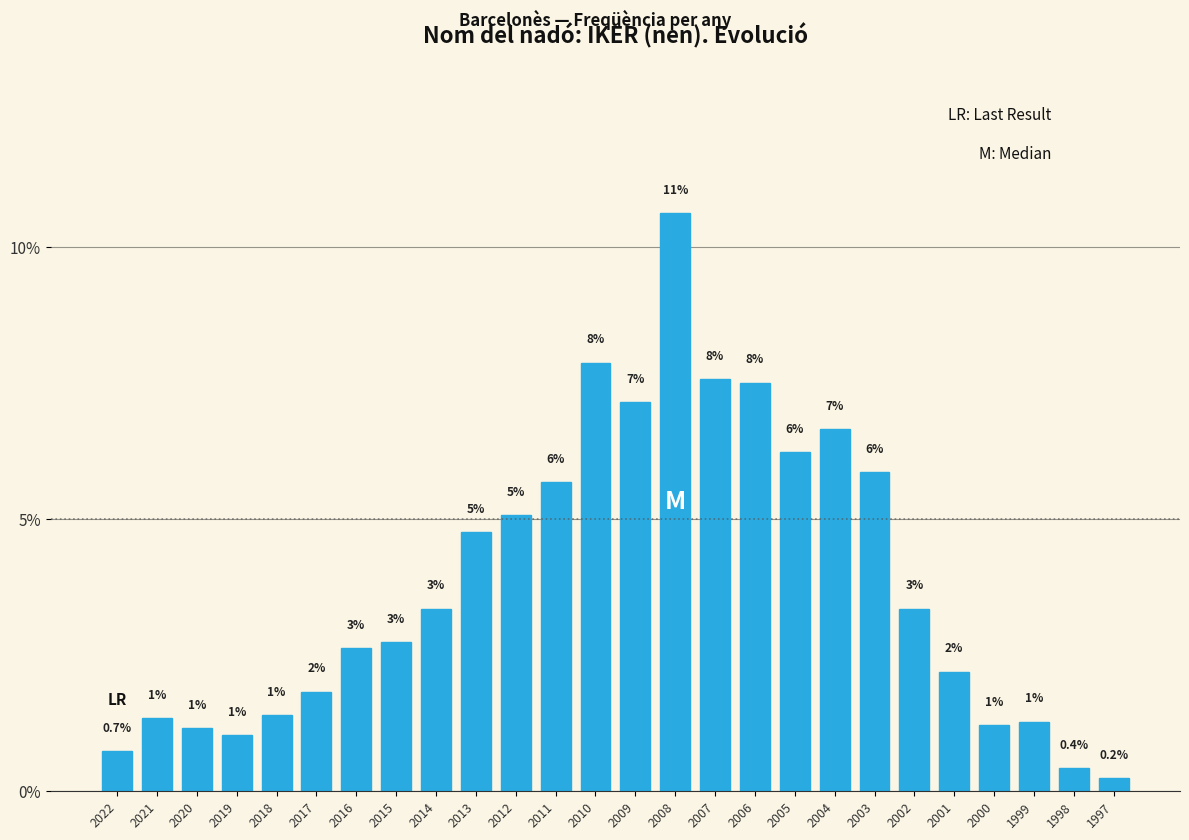

Are the bars horizontal?

No